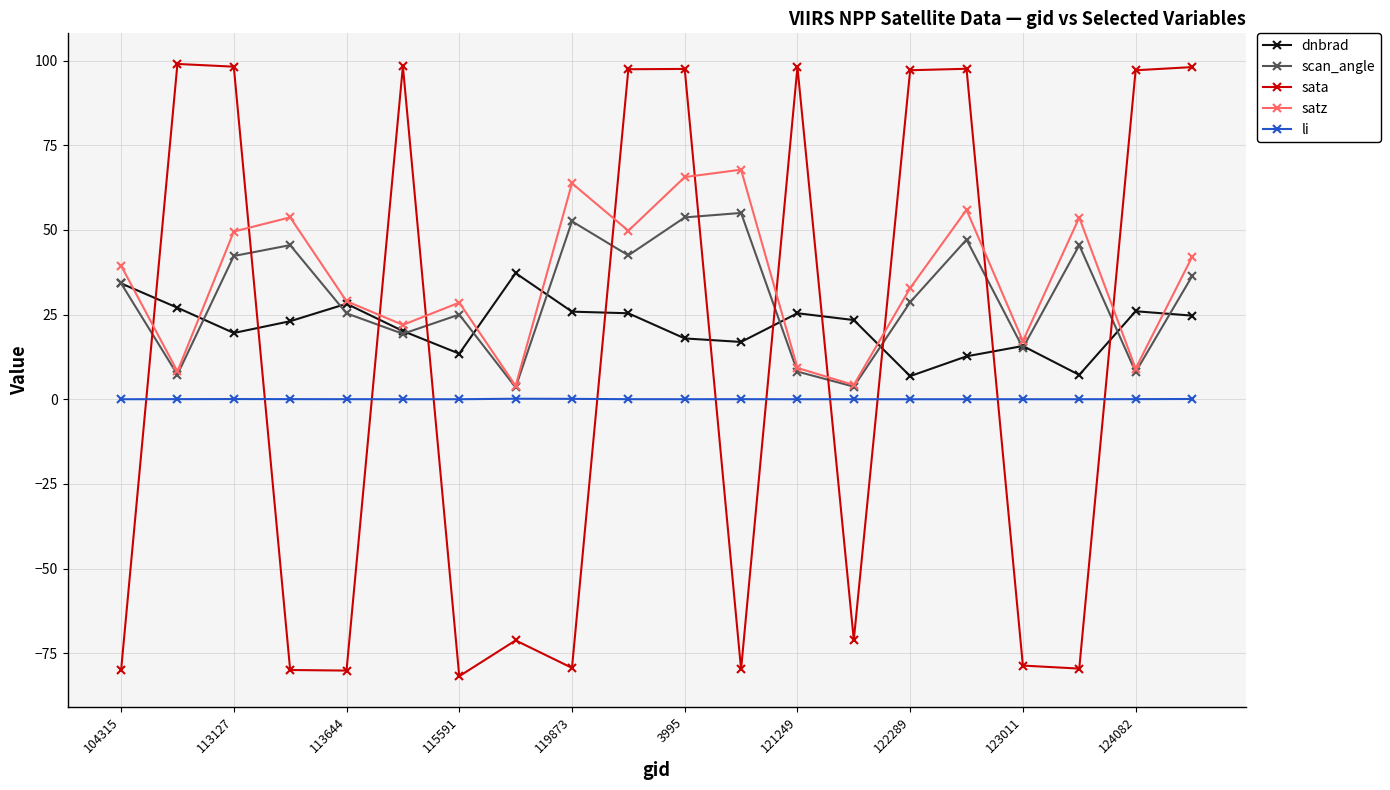

How many interior local valleys does the satz series have?

7